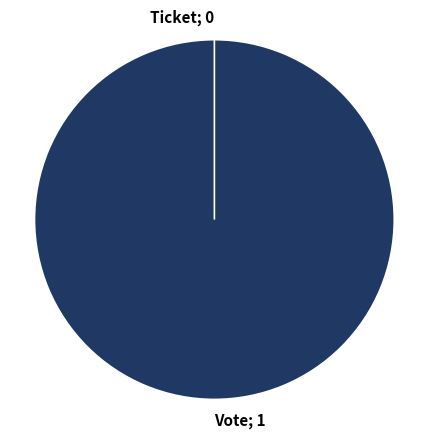

Count the number of slices in the pie.

2